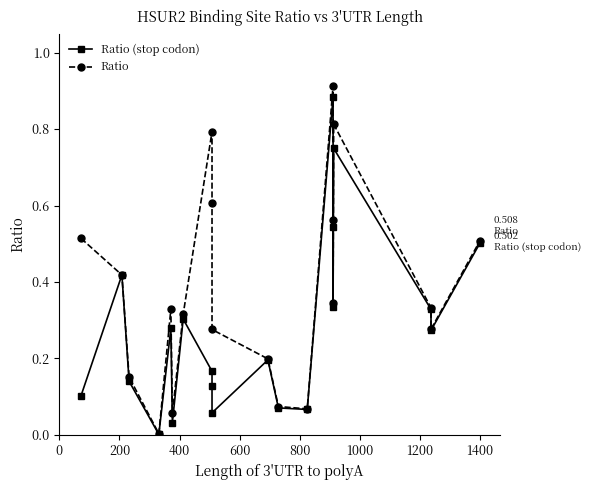

True or false: Ratio and Ratio (stop codon) cross at least once.

False